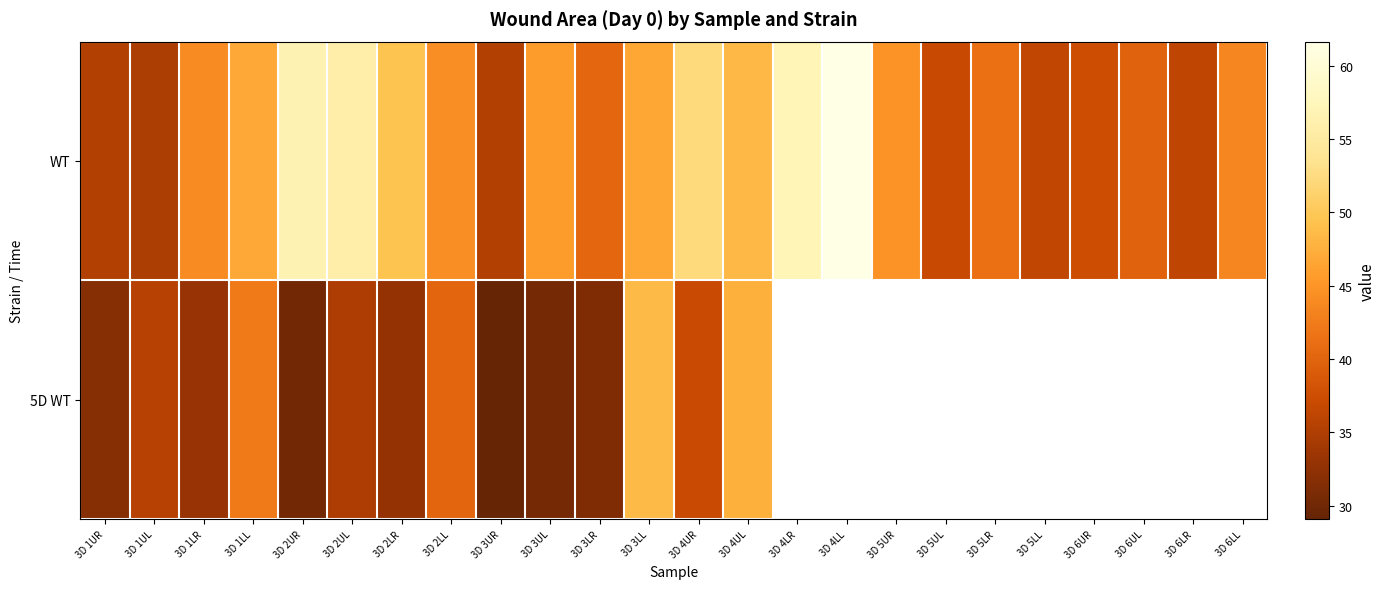

List the series in order of their peak value, highest first.

WT, 5D WT